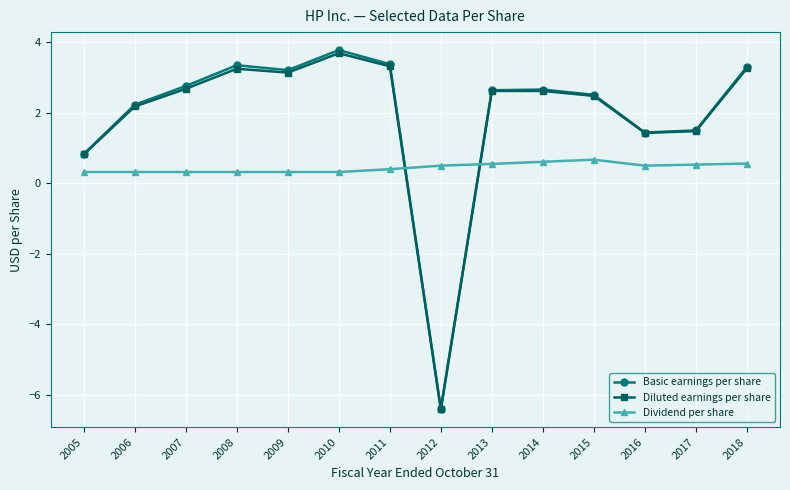

What is the difference between the second highest and minimum values in the Diluted earnings per share series?

9.7